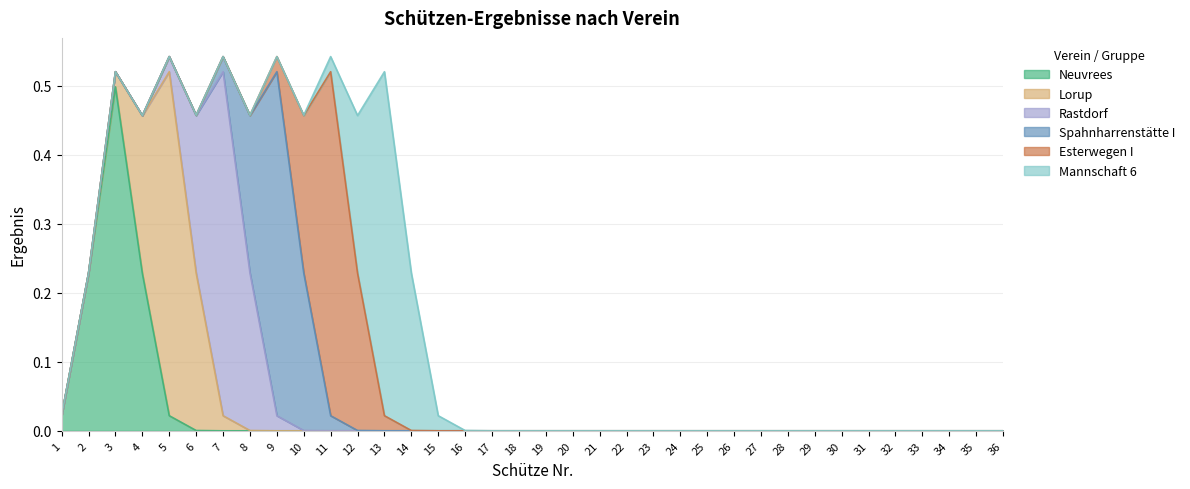

What are all the series names shown in the legend?

Neuvrees, Lorup, Rastdorf, Spahnharrenstätte I, Esterwegen I, Mannschaft 6